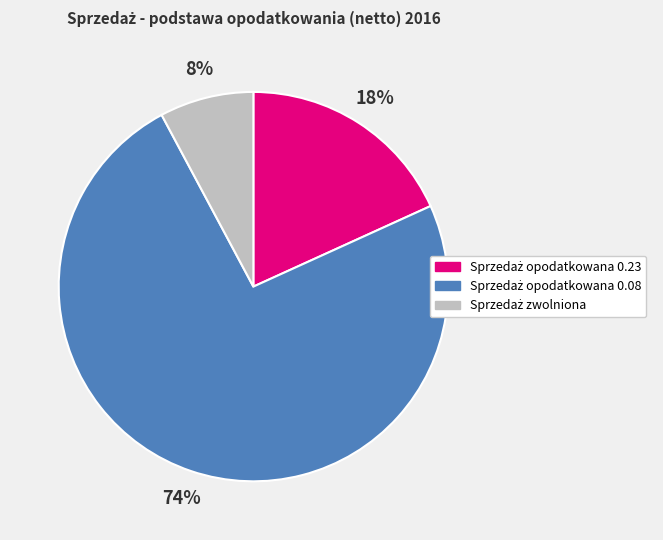

Is there a majority slice in this chart?

Yes